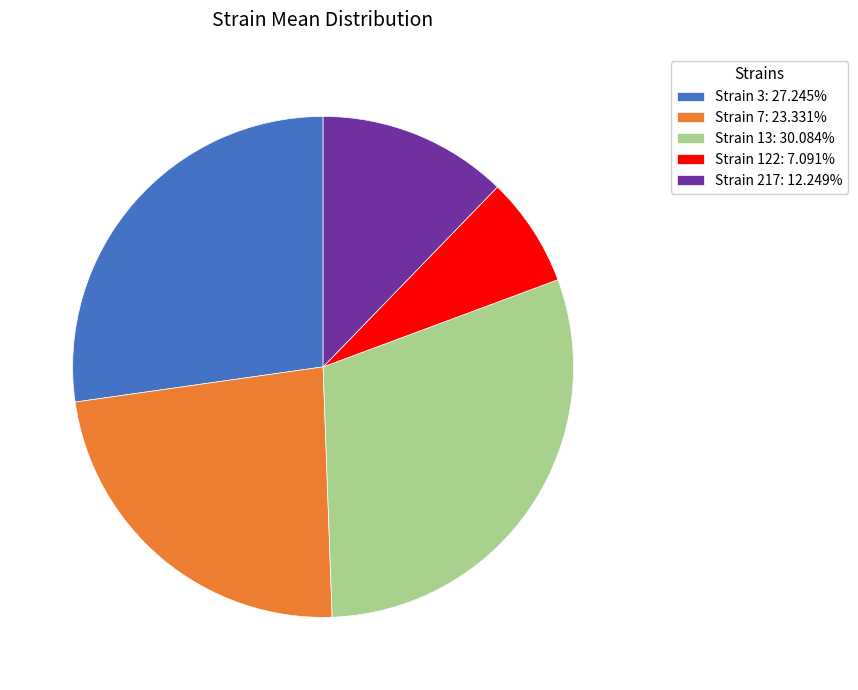

Do Strain 122: 7.091% and Strain 13: 30.084% together represent more than half of the pie?

No